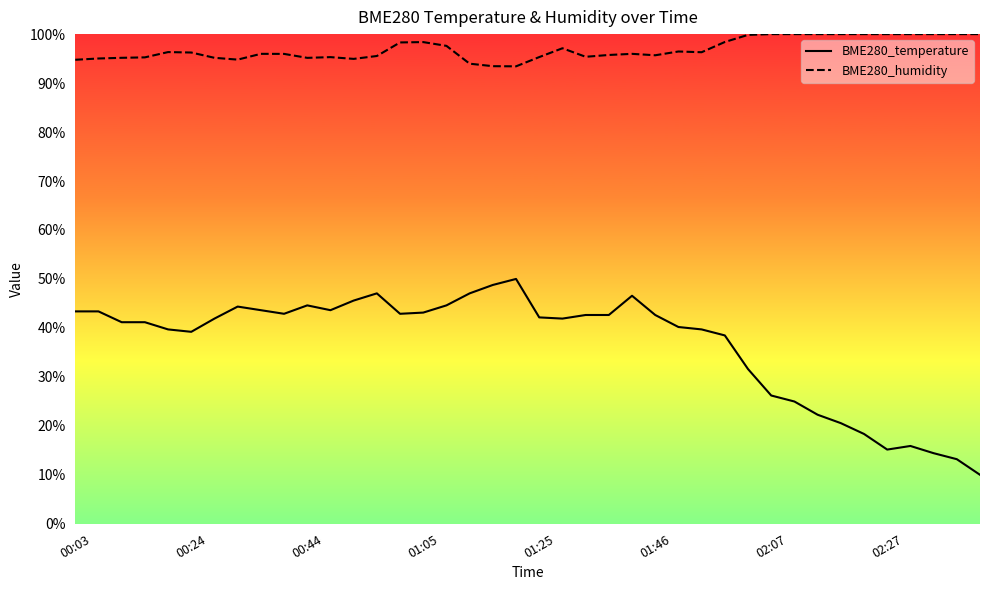

True or false: BME280_humidity and BME280_temperature cross at least once.

False